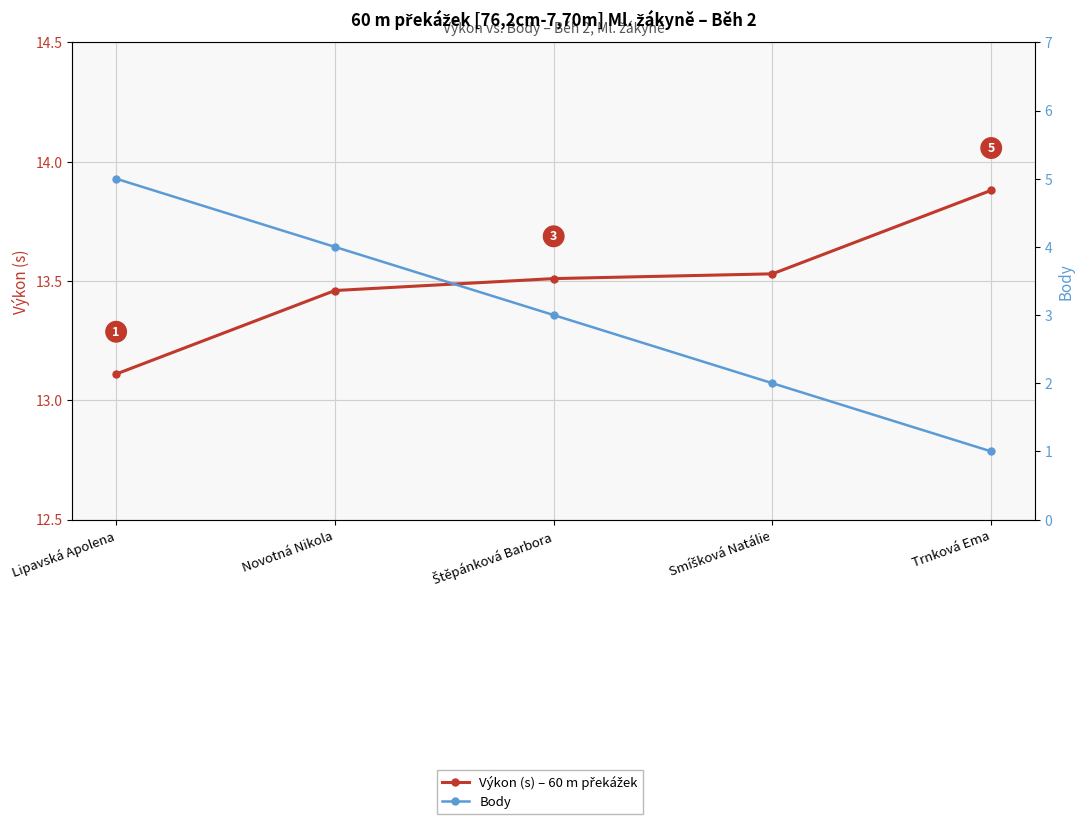

What is the difference between the maximum and second lowest values in the Body series?

3.0